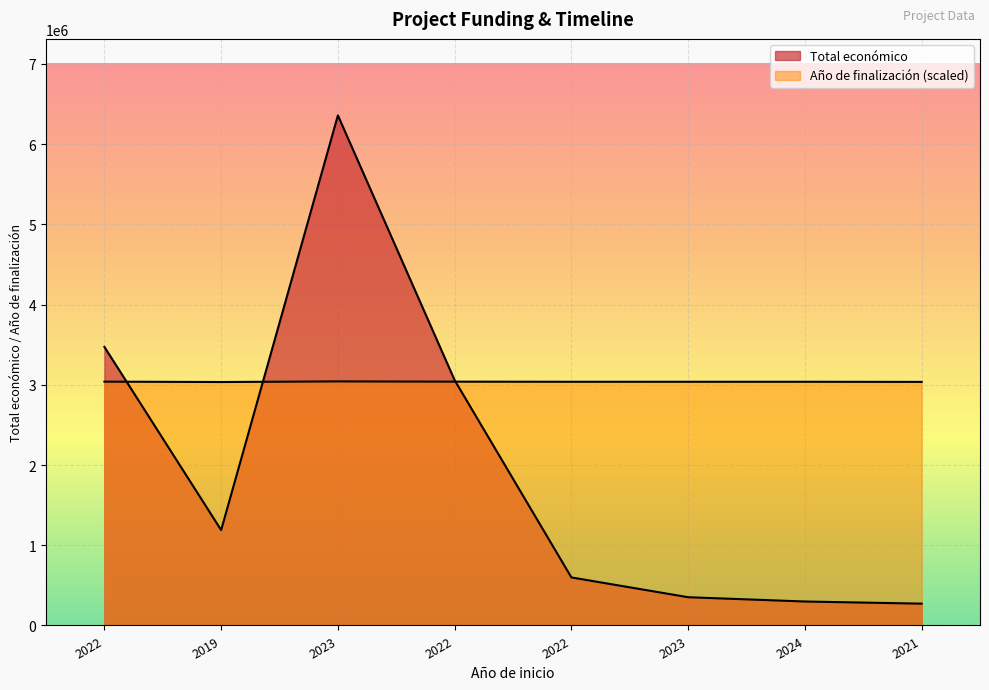

Is it true that Año de finalización equals 3037500 at 2024?

True